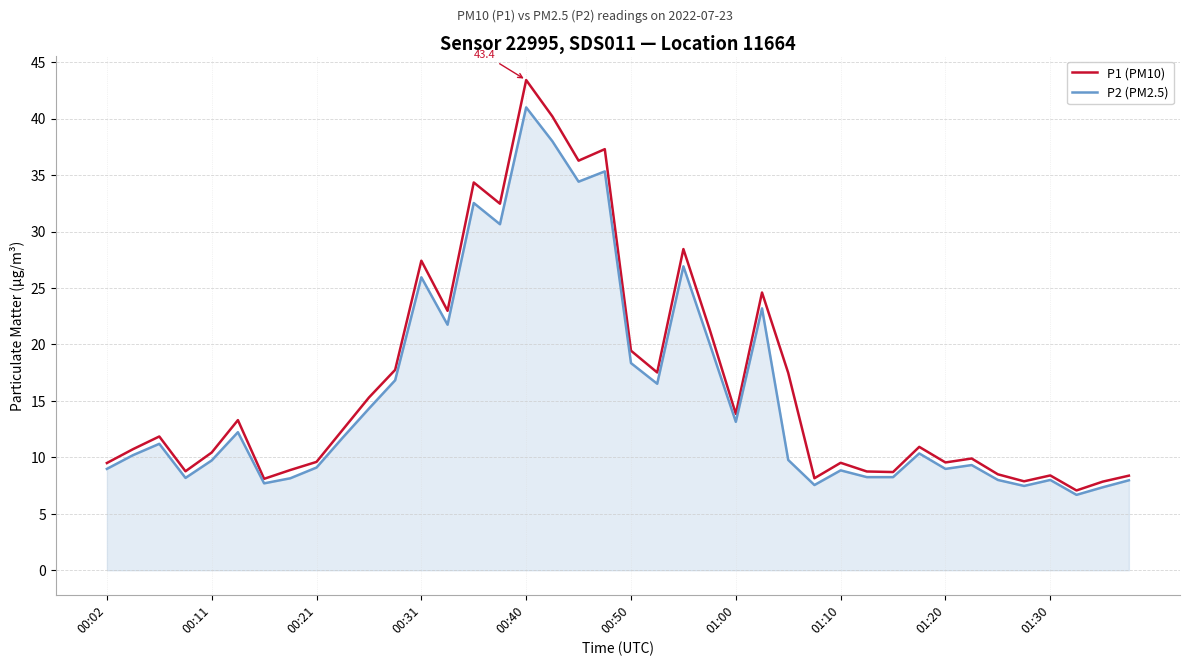

List the series in order of their peak value, lowest first.

P2 (PM2.5), P1 (PM10)